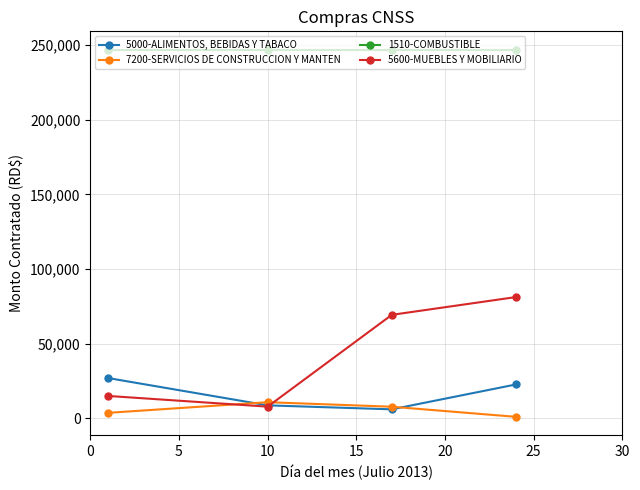

Which series has the widest spread of values?

5600-MUEBLES Y MOBILIARIO